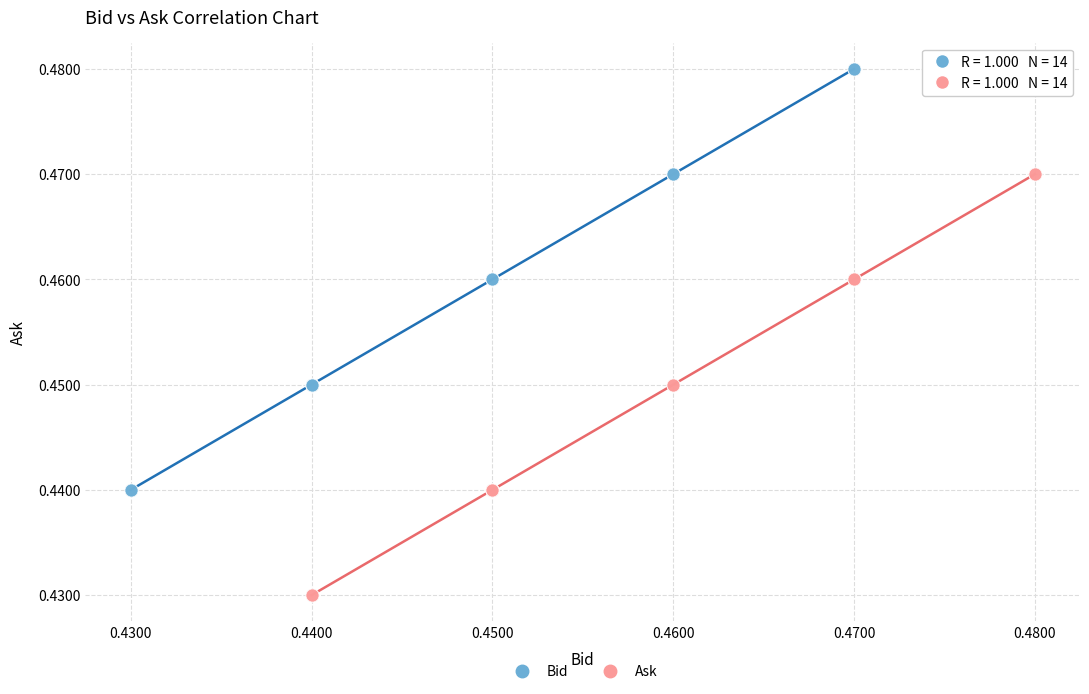

Which series reaches the minimum Y coordinate?

Ask